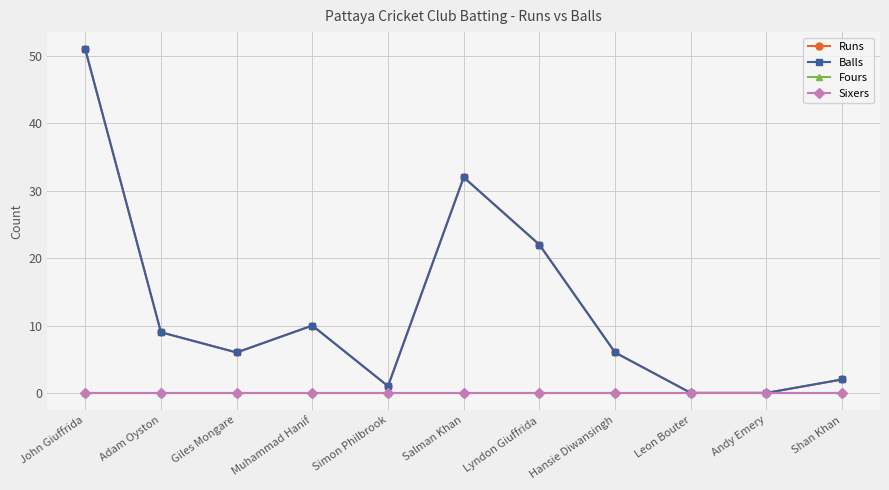

What is the approximate value of Balls at Hansie Diwansingh, to the nearest 10?

10